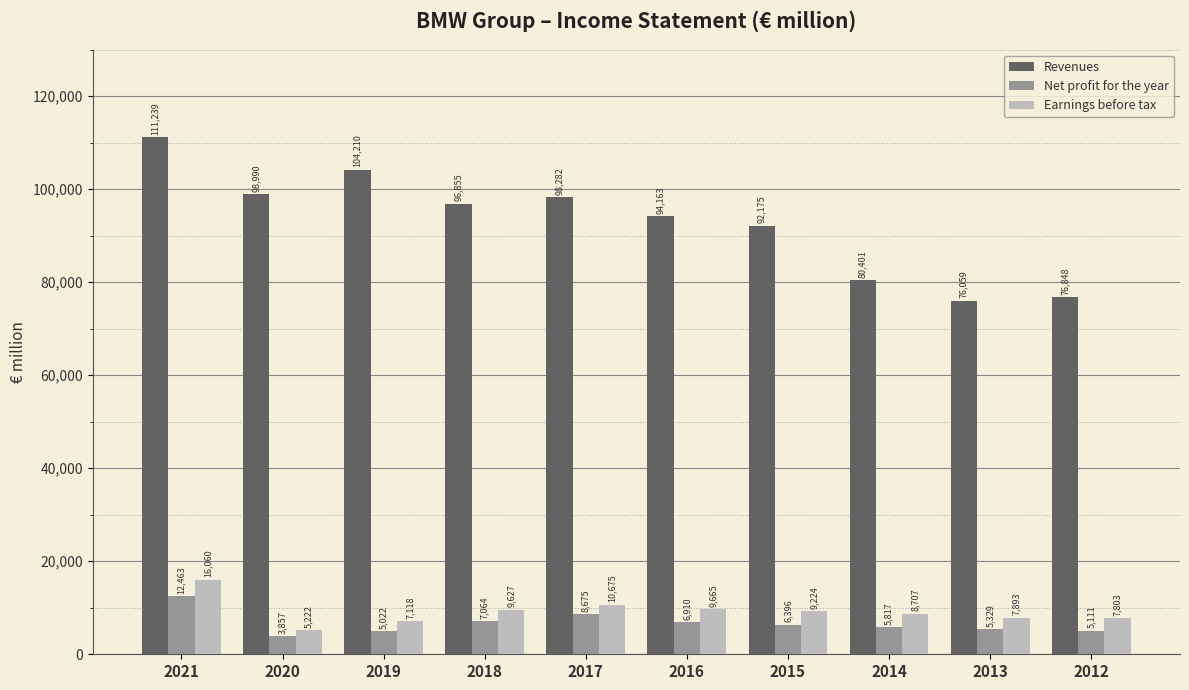

What are all the series names shown in the legend?

Revenues, Net profit for the year, Earnings before tax